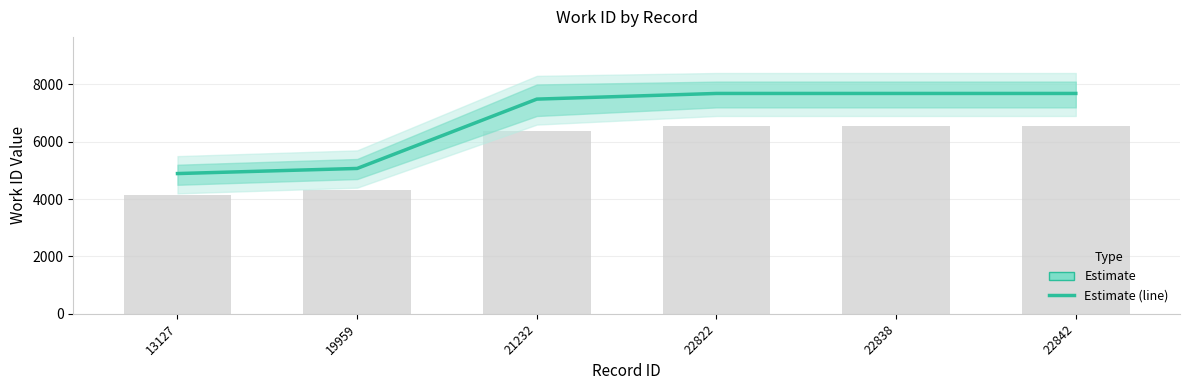

At which label is the value closest to 6289?

21232